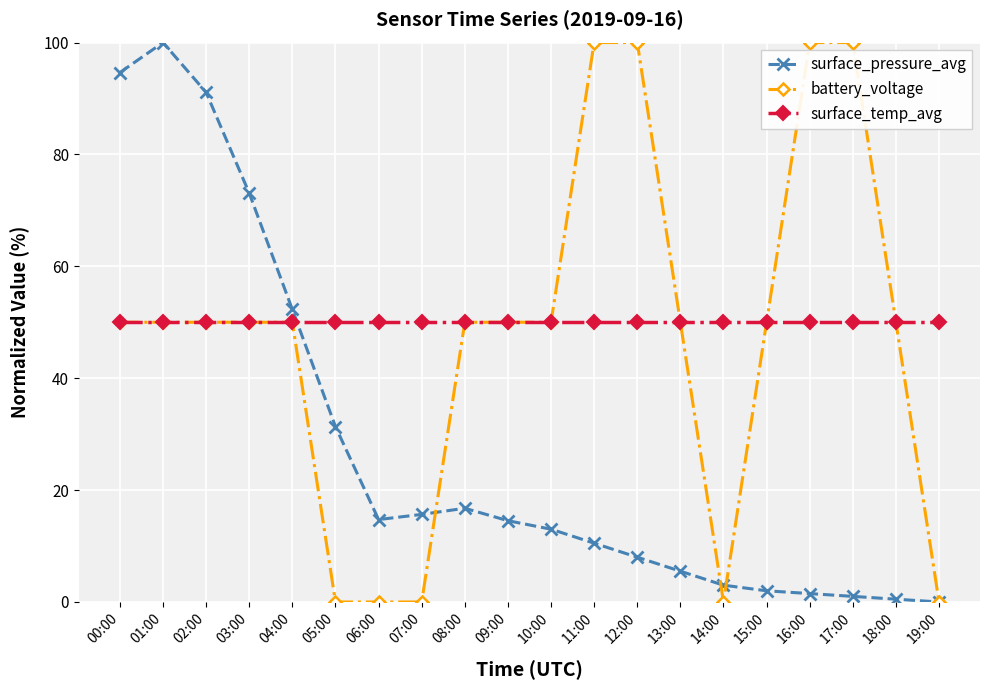

What is the difference between the surface_pressure_avg values at 01:00 and 08:00?

83.2